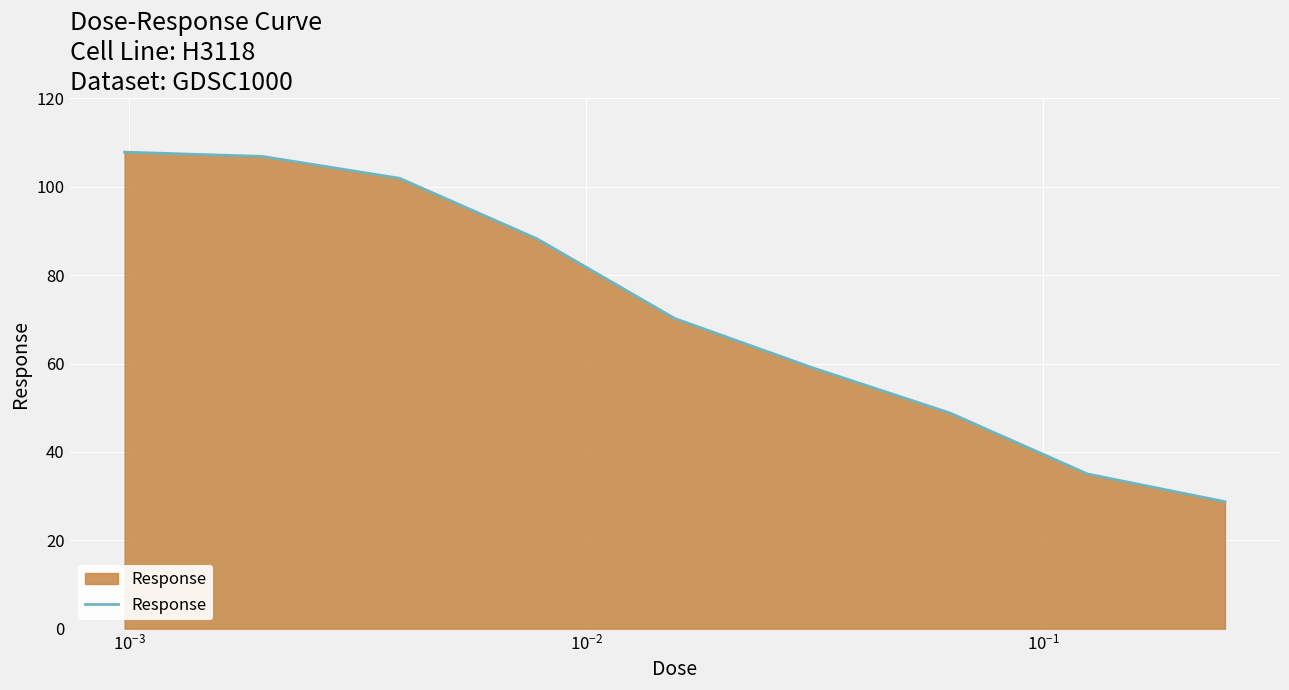

What is the maximum value shown in the chart?

107.8